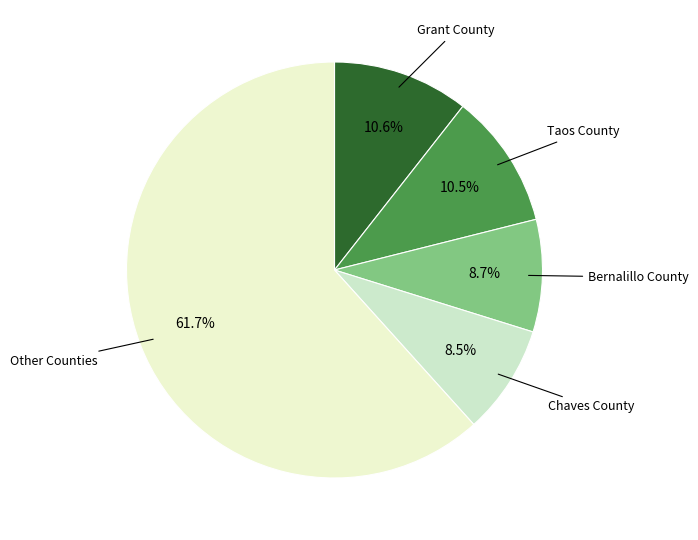

Is it true that Grant County is 11% of the pie?

True